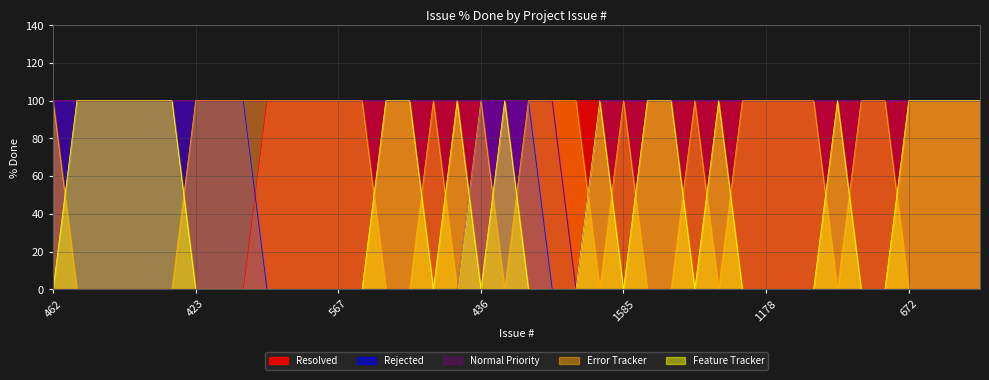

Rank the series by their maximum value, from highest to lowest.

Resolved, Rejected, Normal Priority, Error Tracker, Feature Tracker